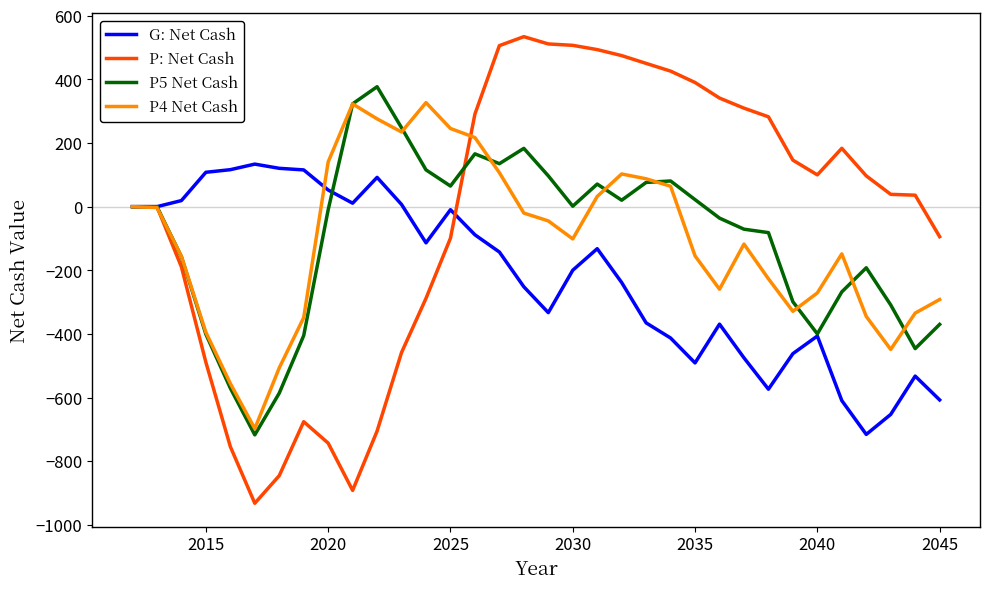

What is the difference between the maximum and minimum values in the P4 Net Cash series?

1024.6